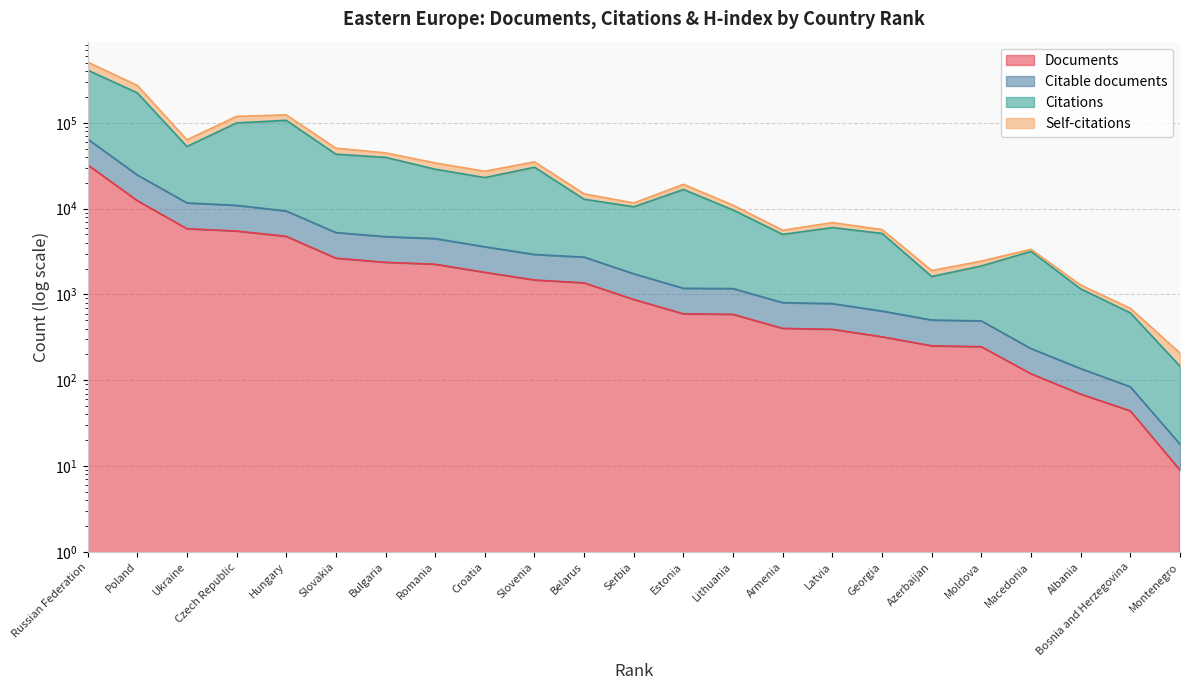

Rank the series at Albania from highest to lowest value.

Self-citations, Citations, Citable documents, Documents